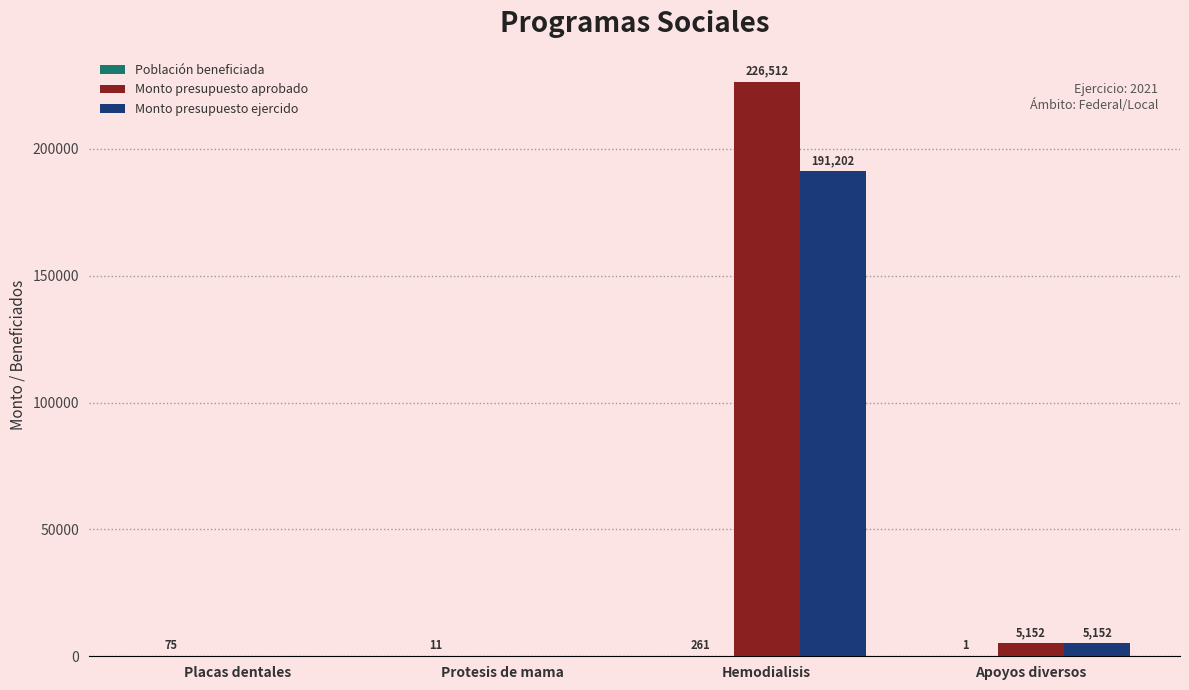

Is it true that Monto presupuesto ejercido equals 191201.9 at Hemodialisis?

True